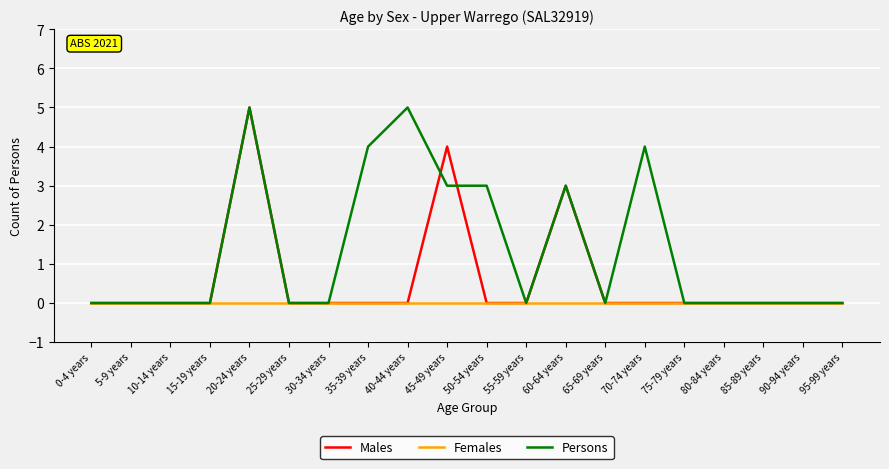

How many Males values are between 0 and 1?

17